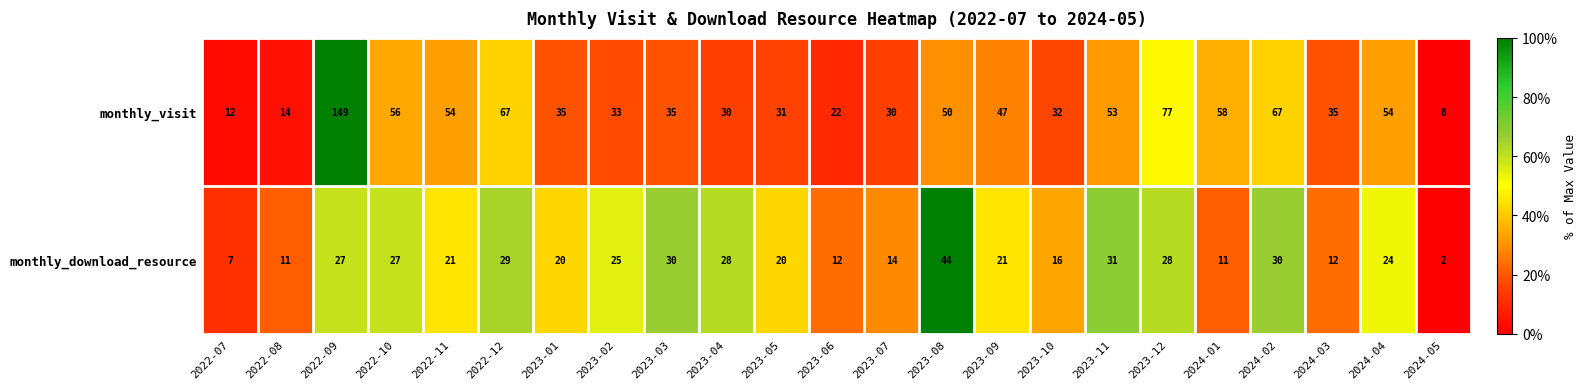

List the series in order of their overall mean, lowest first.

monthly_download_resource, monthly_visit